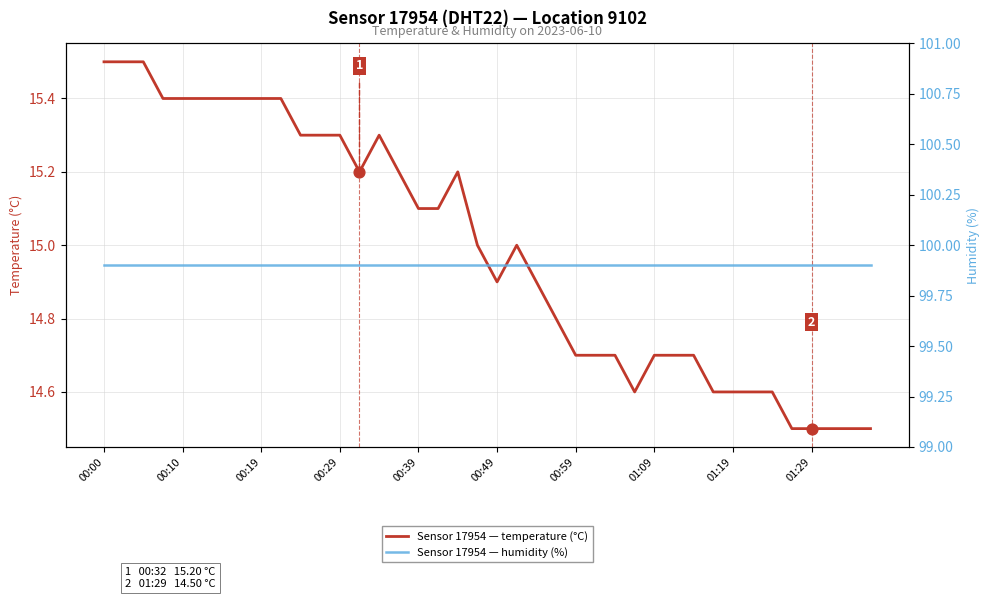

Which series contains the highest Y value?

humidity